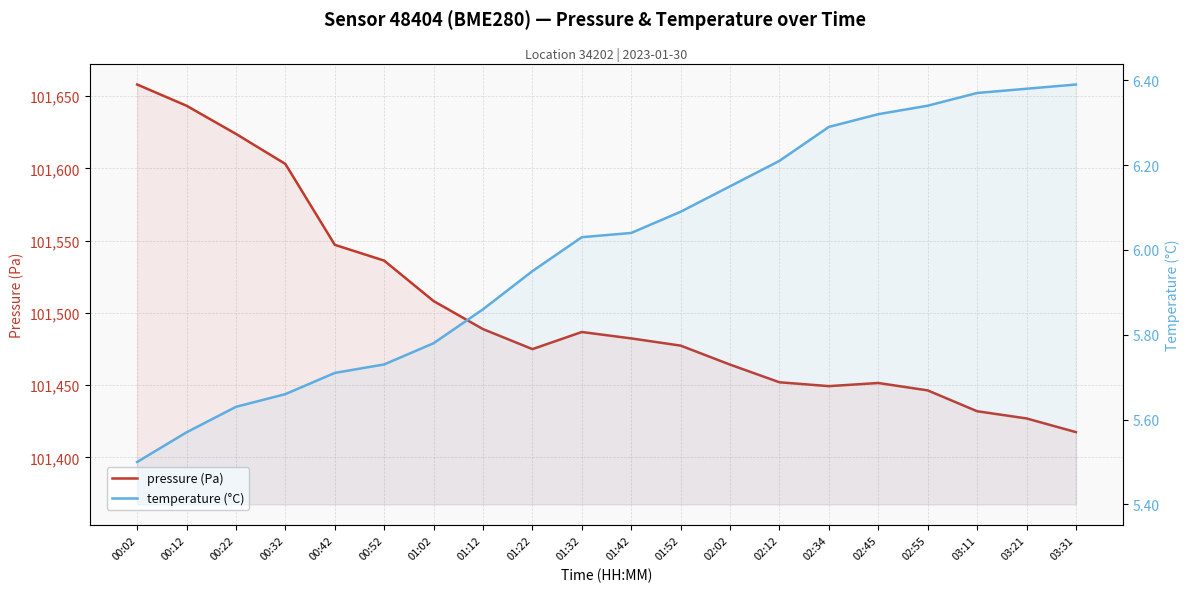

Which category has the highest value in the pressure (Pa) series?

00:02